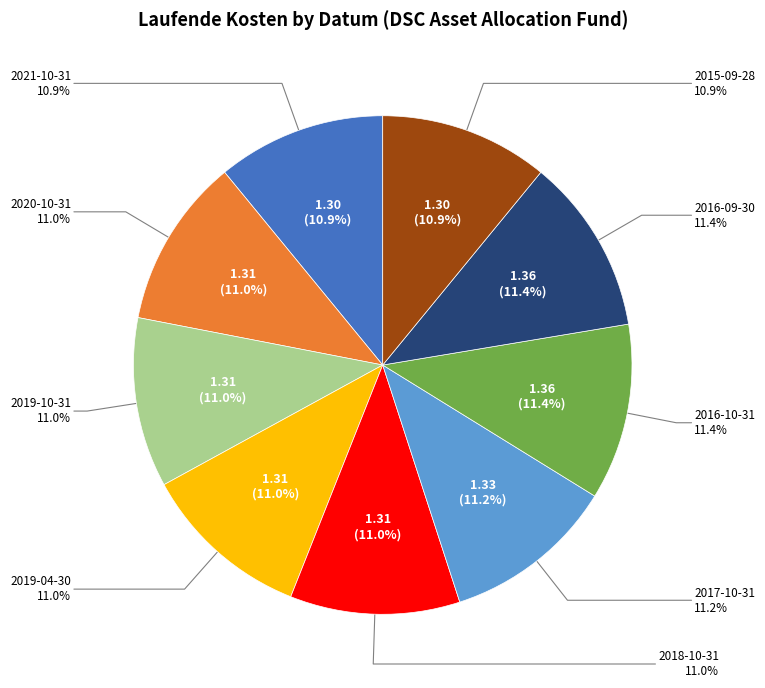

Rank the categories by value from highest to lowest.

2016-10-31, 2016-09-30, 2017-10-31, 2020-10-31, 2019-10-31, 2019-04-30, 2018-10-31, 2021-10-31, 2015-09-28